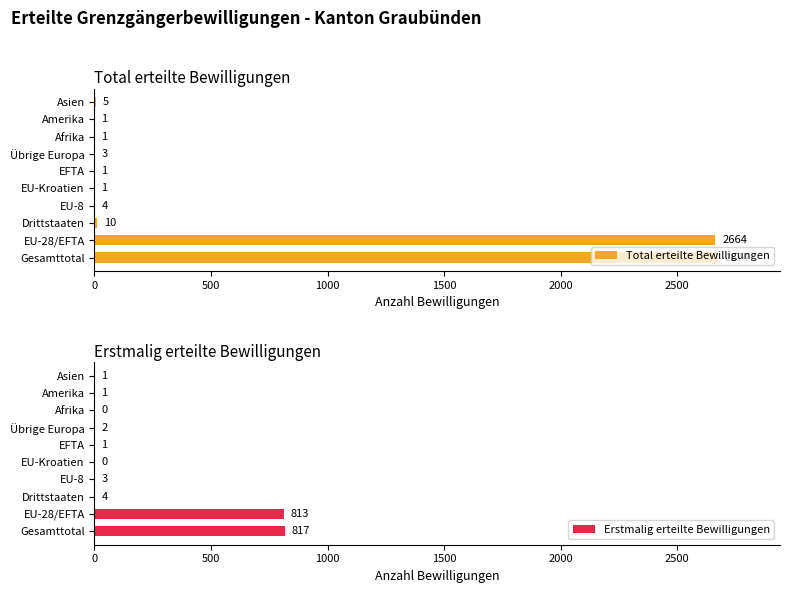

Is it true that Erstmalig erteilte Bewilligungen equals 1 at Asien?

True